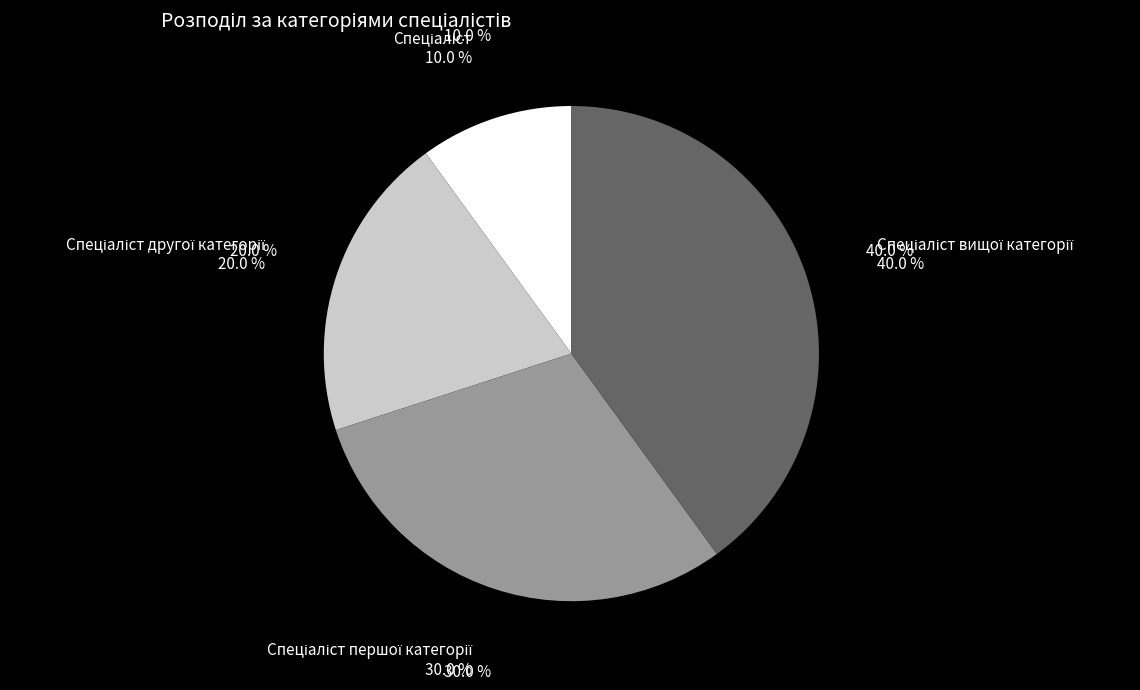

What is the largest slice in the pie chart?

Спеціаліст вищої категорії